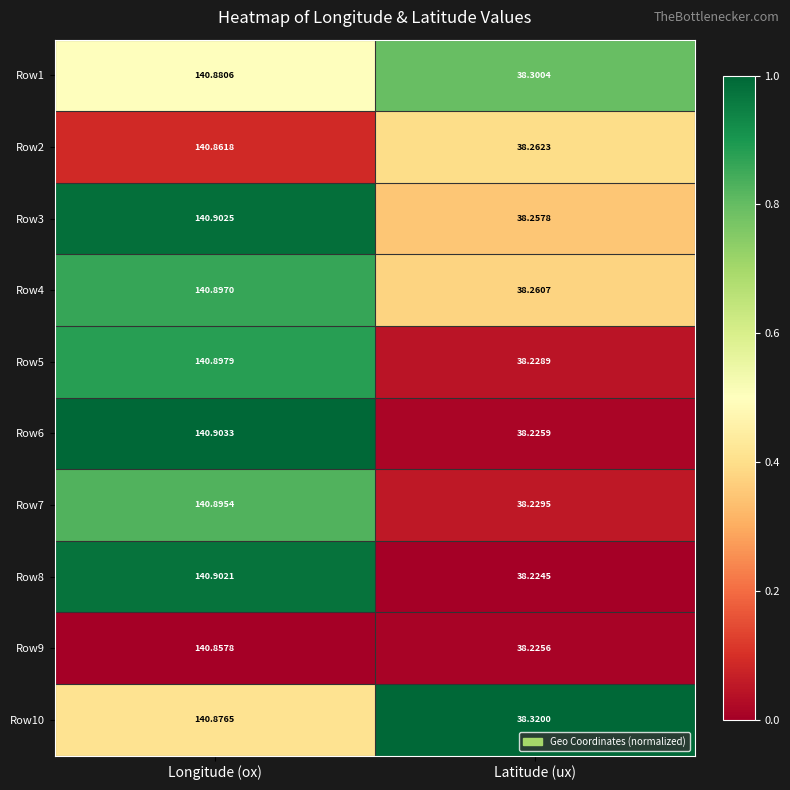

Rank the categories by Row8 value from highest to lowest.

Longitude (ox), Latitude (ux)